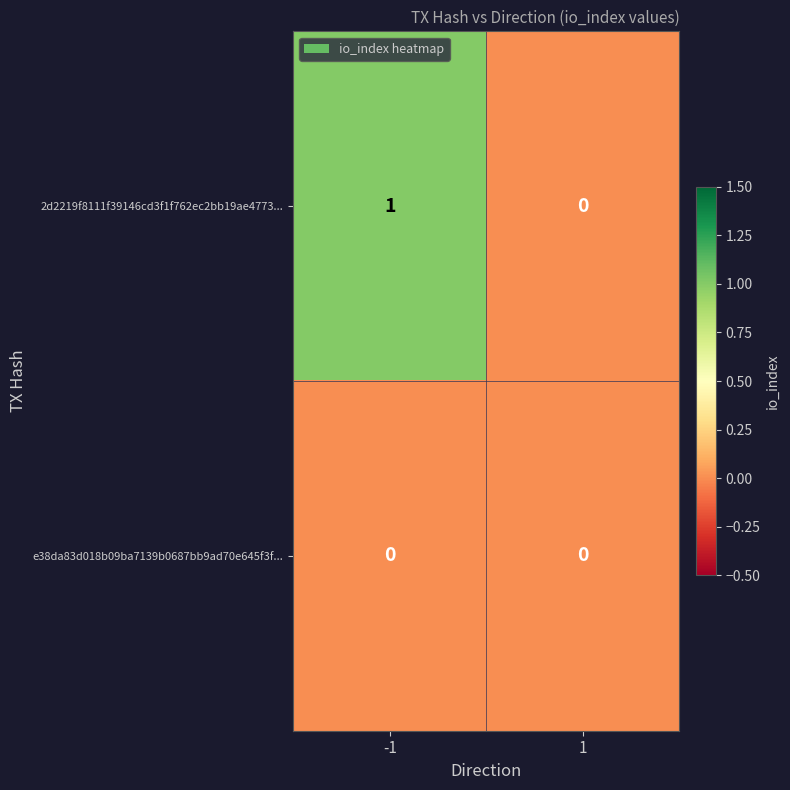

Rank the series by their average value, from highest to lowest.

2d2219f8111f39146cd3f1f762ec2bb19ae4773..., e38da83d018b09ba7139b0687bb9ad70e645f3f...